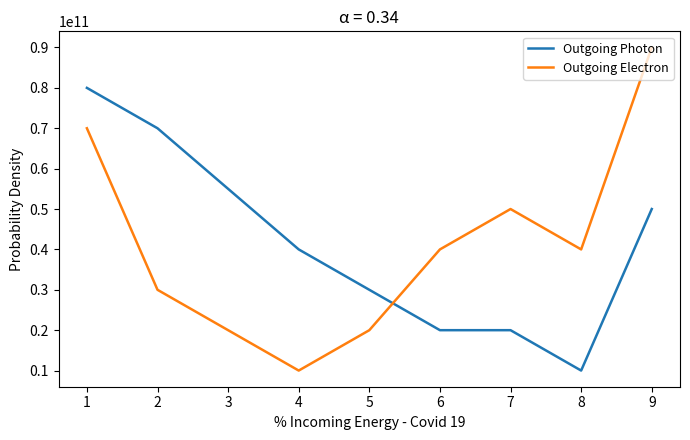

Rank the series at 4 from highest to lowest value.

Outgoing Photon, Outgoing Electron